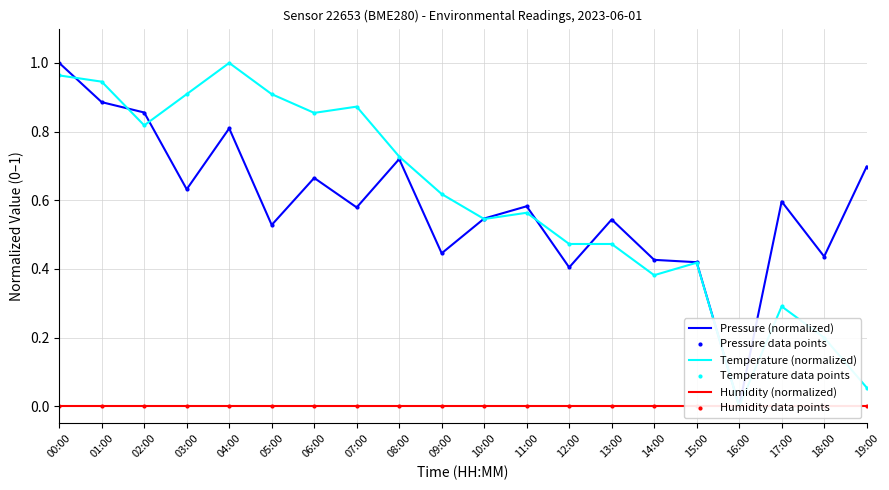

Reading left to right, list all the values displayed in this chart.

Pressure (normalized): 1.0	0.9	0.9	0.6	0.8	0.5	0.7	0.6	0.7	0.4	0.5	0.6	0.4	0.5	0.4	0.4	0.0	0.6	0.4	0.7
Pressure data points: 1.0	0.9	0.9	0.6	0.8	0.5	0.7	0.6	0.7	0.4	0.5	0.6	0.4	0.5	0.4	0.4	0.0	0.6	0.4	0.7
Temperature (normalized): 1.0	0.9	0.8	0.9	1.0	0.9	0.9	0.9	0.7	0.6	0.5	0.6	0.5	0.5	0.4	0.4	0.0	0.3	0.2	0.1
Temperature data points: 1.0	0.9	0.8	0.9	1.0	0.9	0.9	0.9	0.7	0.6	0.5	0.6	0.5	0.5	0.4	0.4	0.0	0.3	0.2	0.1
Humidity (normalized): 0.0	0.0	0.0	0.0	0.0	0.0	0.0	0.0	0.0	0.0	0.0	0.0	0.0	0.0	0.0	0.0	0.0	0.0	0.0	0.0
Humidity data points: 0.0	0.0	0.0	0.0	0.0	0.0	0.0	0.0	0.0	0.0	0.0	0.0	0.0	0.0	0.0	0.0	0.0	0.0	0.0	0.0